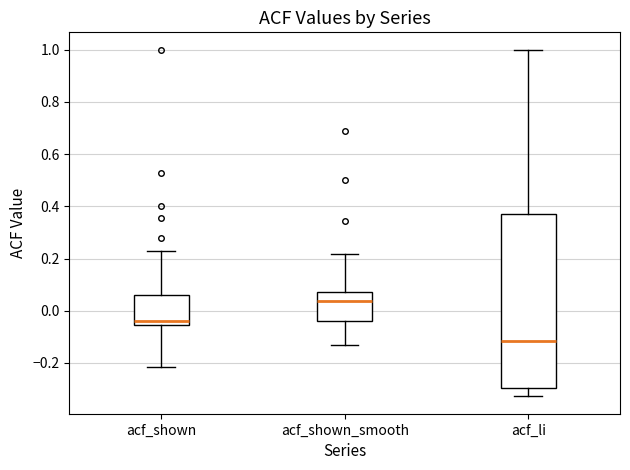

Which box has the highest median line?

acf_shown_smooth